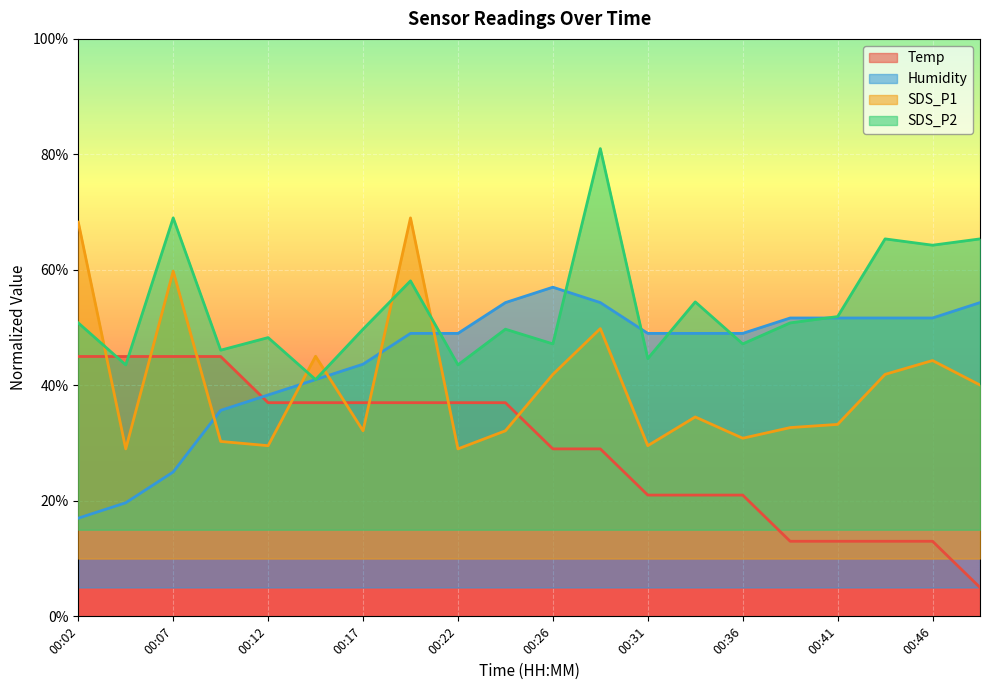

What is the average value of the SDS_P2 series?

53.6